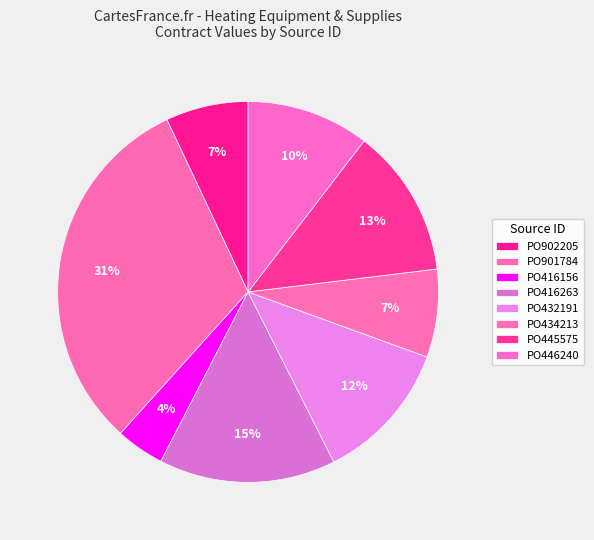

How many segments does this pie chart have?

8